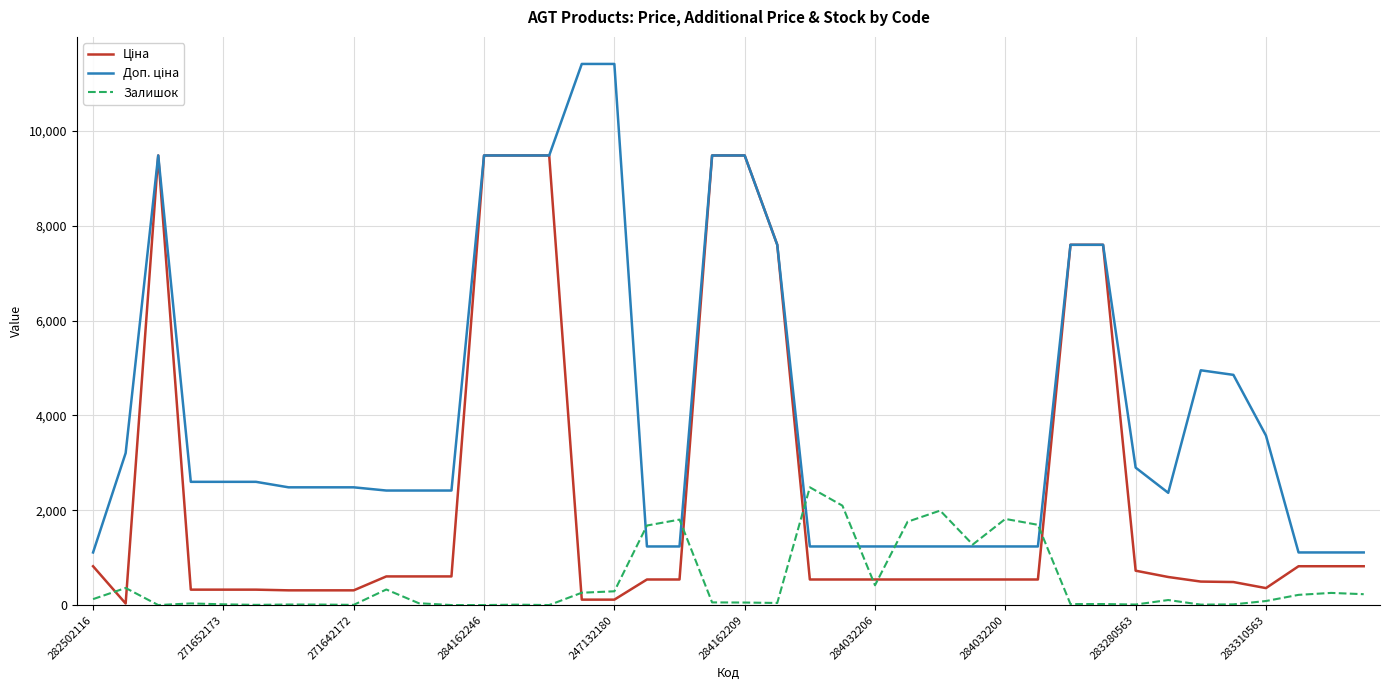

Is this an area chart (filled region under the line)?

No